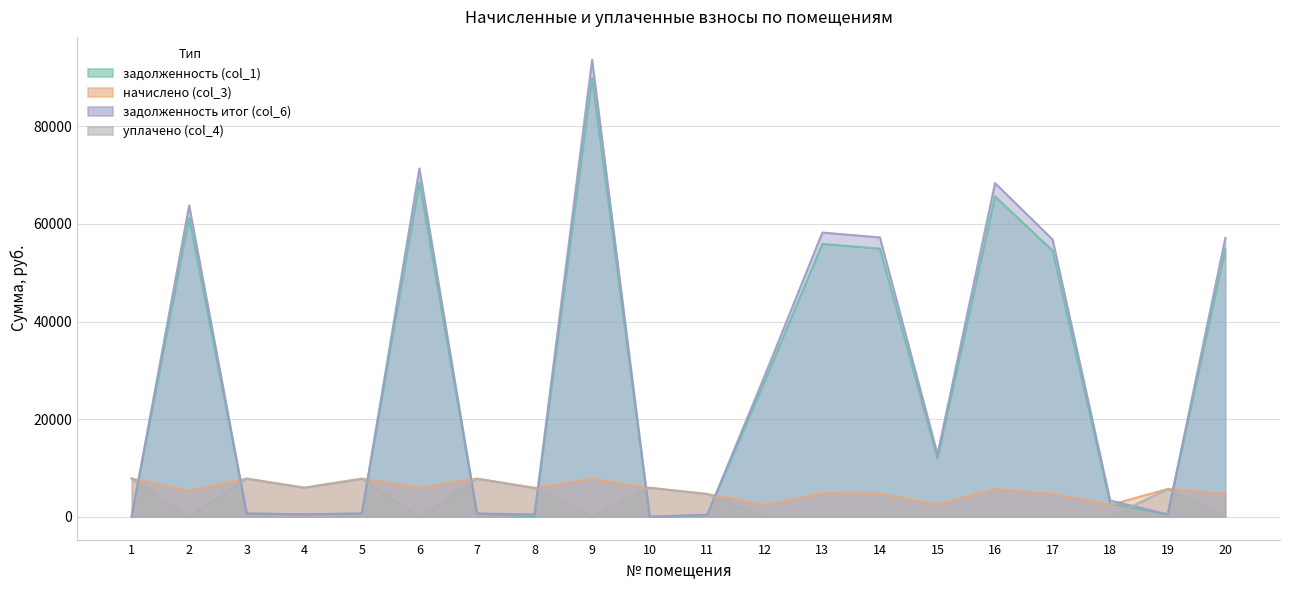

How many values in the начислено (col_3) series are below 5708?

10